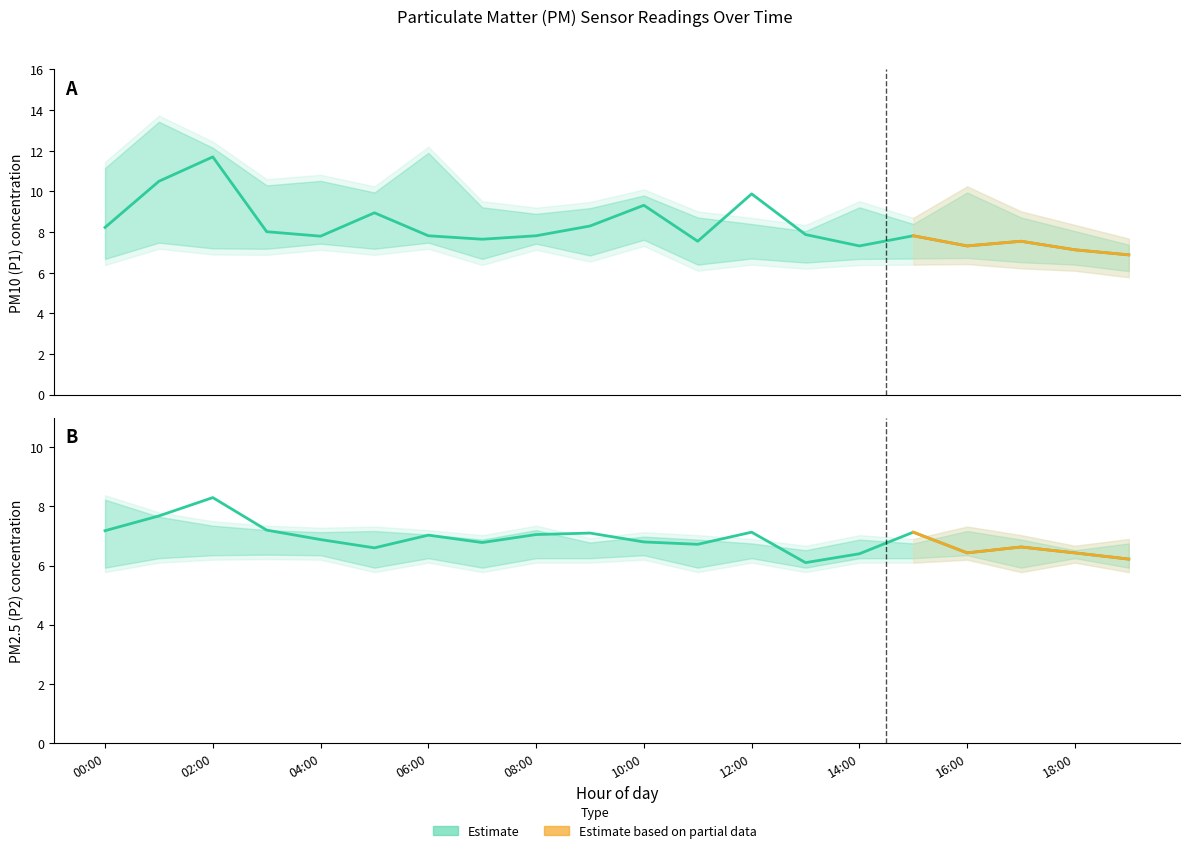

Is it true that P2 equals 6.4 at 16:00?

True